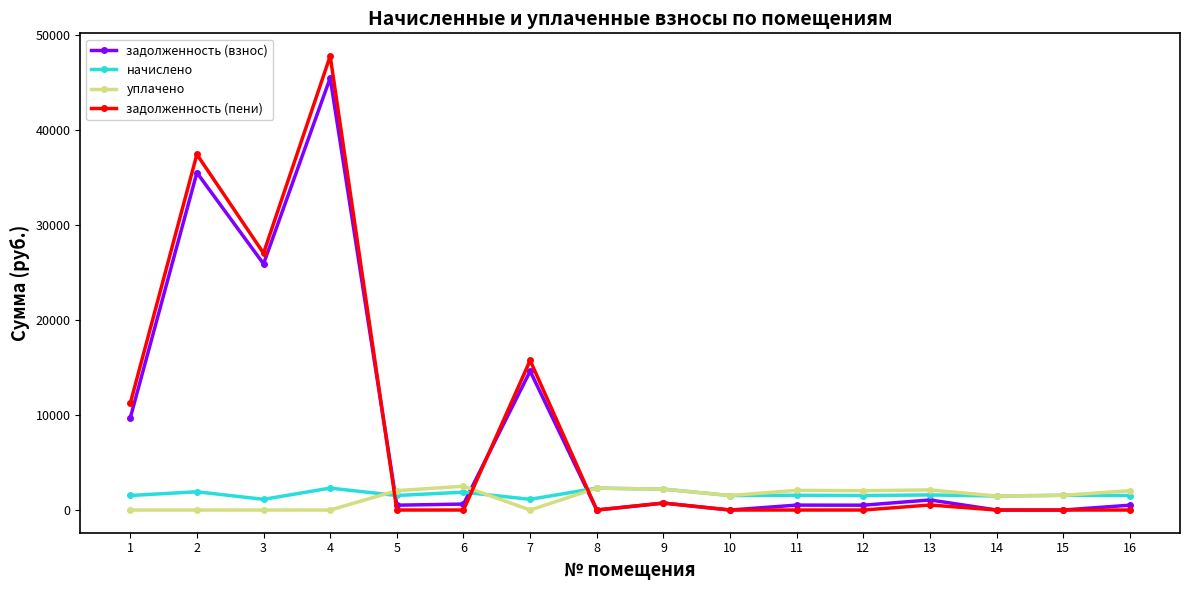

What is the average value of the задолженность (взнос) series?

8477.7